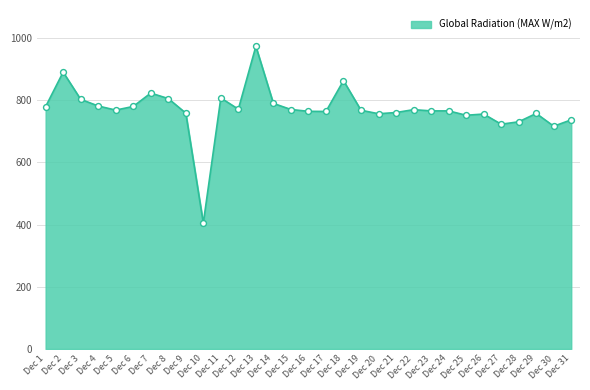

What is the ratio of the value at Dec 25 to the value at Dec 14?

1.0